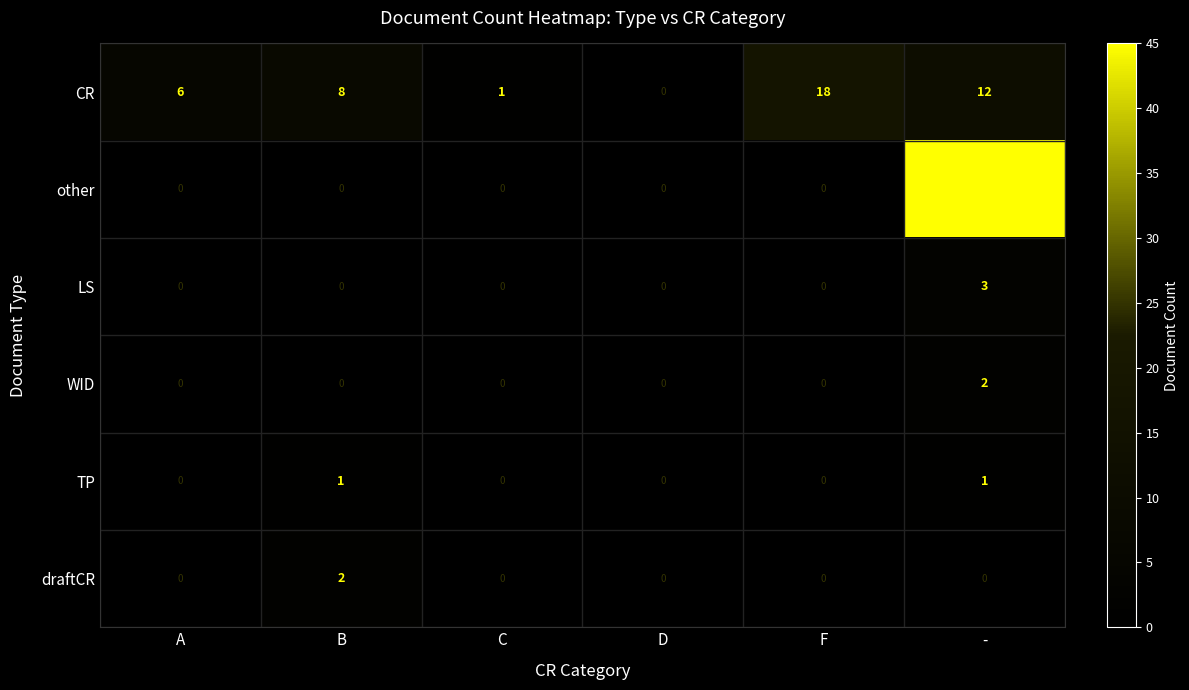

How many data points does each series have?

6